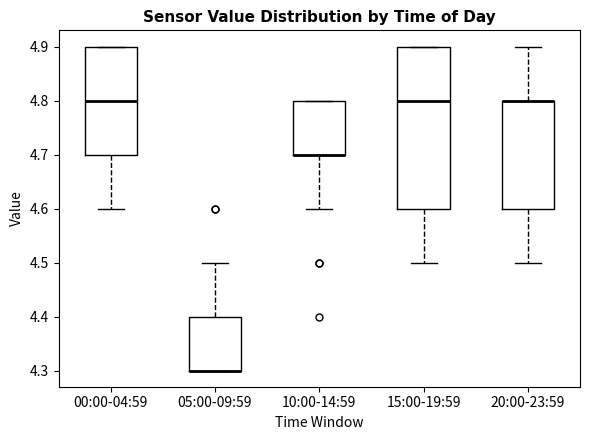

Reading left to right, transcribe this box plot: for each box, give where its median line is, the range the box spans, and where its two whiskers end, as read against the y-axis. The values are not printed on the chart, so give them approximately, as read against the axis.

00:00-04:59: median 4.8, box 4.7 to 4.9, whiskers 4.6 to 4.9
05:00-09:59: median 4.3 (drawn on the box's lower edge), box 4.3 to 4.4, whiskers 4.3 to 4.5
10:00-14:59: median 4.7 (drawn on the box's lower edge), box 4.7 to 4.8, whiskers 4.6 to 4.8
15:00-19:59: median 4.8, box 4.6 to 4.9, whiskers 4.5 to 4.9
20:00-23:59: median 4.8 (drawn on the box's upper edge), box 4.6 to 4.8, whiskers 4.5 to 4.9